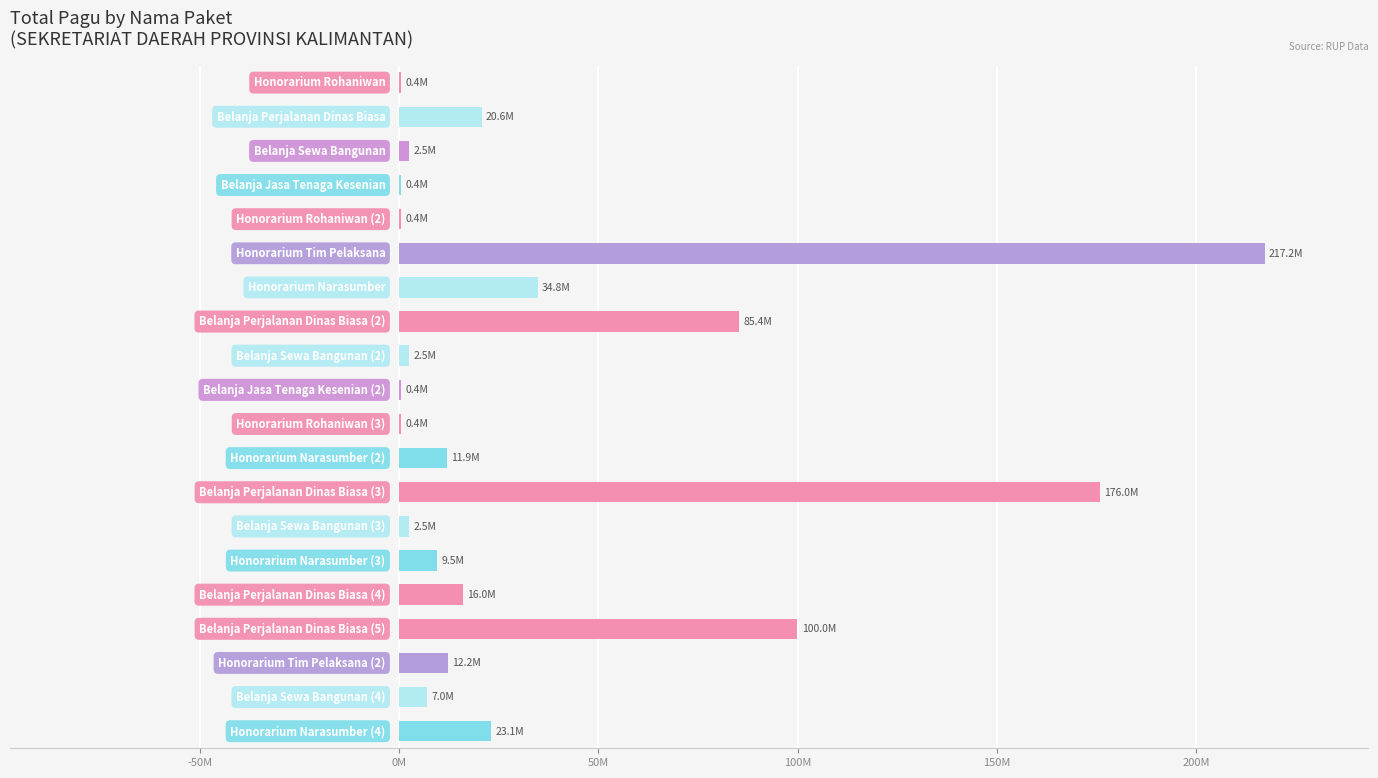

Are the bars horizontal?

Yes